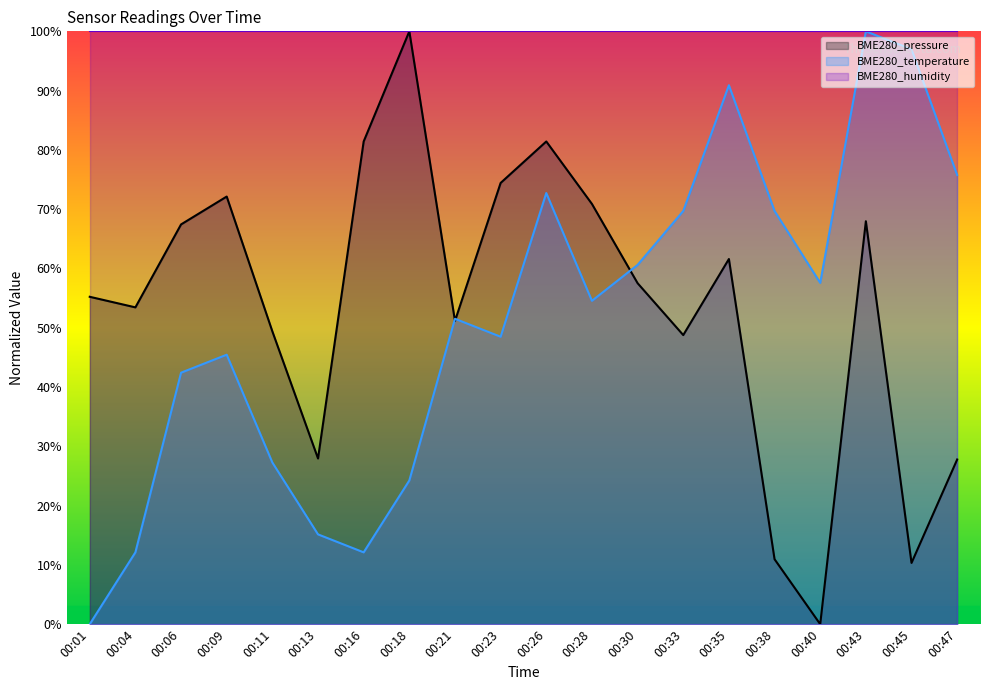

What is the spread (max minus min) of values at 00:06?

57.6